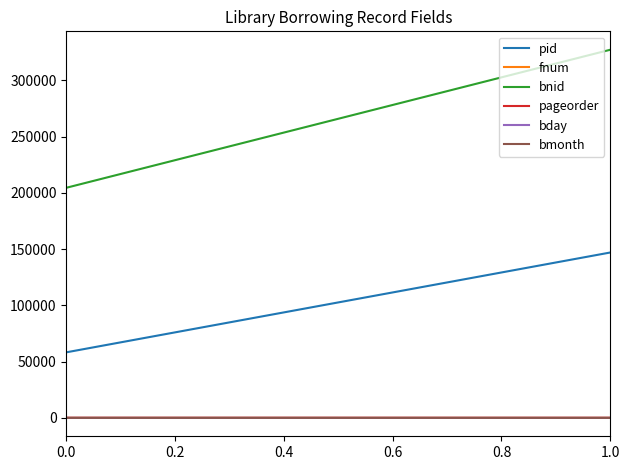

What is the value of the fnum point at the 2nd from the left?

38